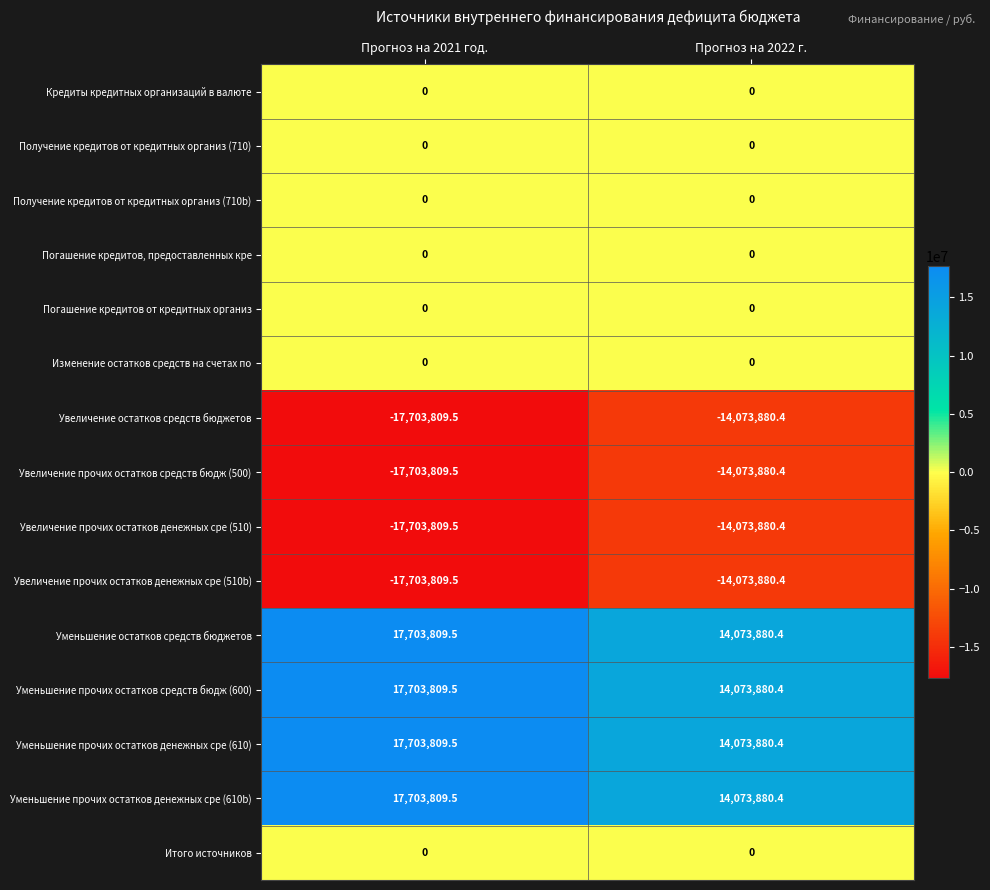

Reading right to left, transcribe all the data shown in this chart.

Кредиты кредитных организаций в валюте: Прогноз на 2022 г.=0.0	Прогноз на 2021 год.=0.0
Получение кредитов от кредитных организ (710): Прогноз на 2022 г.=0.0	Прогноз на 2021 год.=0.0
Получение кредитов от кредитных организ (710b): Прогноз на 2022 г.=0.0	Прогноз на 2021 год.=0.0
Погашение кредитов, предоставленных кре: Прогноз на 2022 г.=0.0	Прогноз на 2021 год.=0.0
Погашение кредитов от кредитных организ: Прогноз на 2022 г.=0.0	Прогноз на 2021 год.=0.0
Изменение остатков средств на счетах по: Прогноз на 2022 г.=0.0	Прогноз на 2021 год.=0.0
Увеличение остатков средств бюджетов: Прогноз на 2022 г.=-14073880.4	Прогноз на 2021 год.=-17703809.5
Увеличение прочих остатков средств бюдж (500): Прогноз на 2022 г.=-14073880.4	Прогноз на 2021 год.=-17703809.5
Увеличение прочих остатков денежных сре (510): Прогноз на 2022 г.=-14073880.4	Прогноз на 2021 год.=-17703809.5
Увеличение прочих остатков денежных сре (510b): Прогноз на 2022 г.=-14073880.4	Прогноз на 2021 год.=-17703809.5
Уменьшение остатков средств бюджетов: Прогноз на 2022 г.=14073880.4	Прогноз на 2021 год.=17703809.5
Уменьшение прочих остатков средств бюдж (600): Прогноз на 2022 г.=14073880.4	Прогноз на 2021 год.=17703809.5
Уменьшение прочих остатков денежных сре (610): Прогноз на 2022 г.=14073880.4	Прогноз на 2021 год.=17703809.5
Уменьшение прочих остатков денежных сре (610b): Прогноз на 2022 г.=14073880.4	Прогноз на 2021 год.=17703809.5
Итого источников: Прогноз на 2022 г.=0.0	Прогноз на 2021 год.=0.0